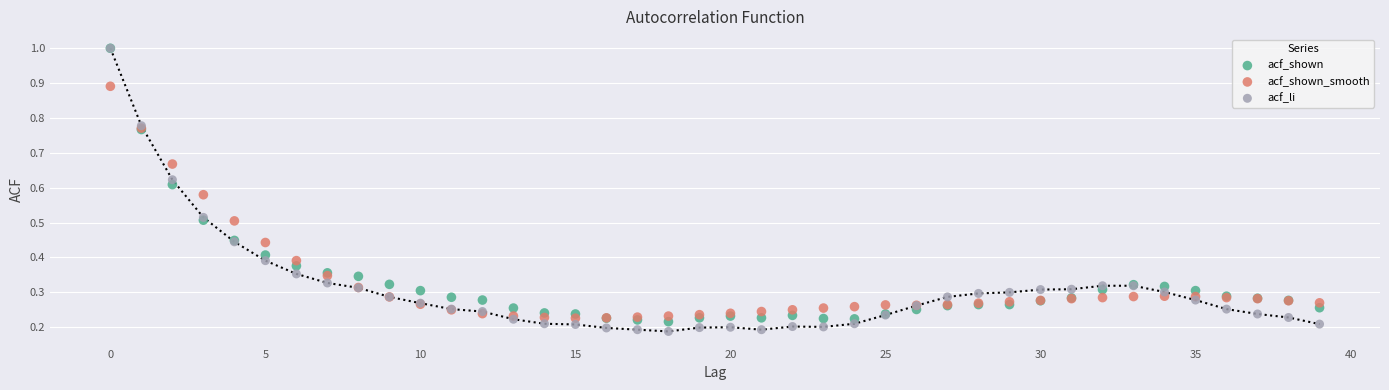

Which series has the widest spread of Y values?

acf_li